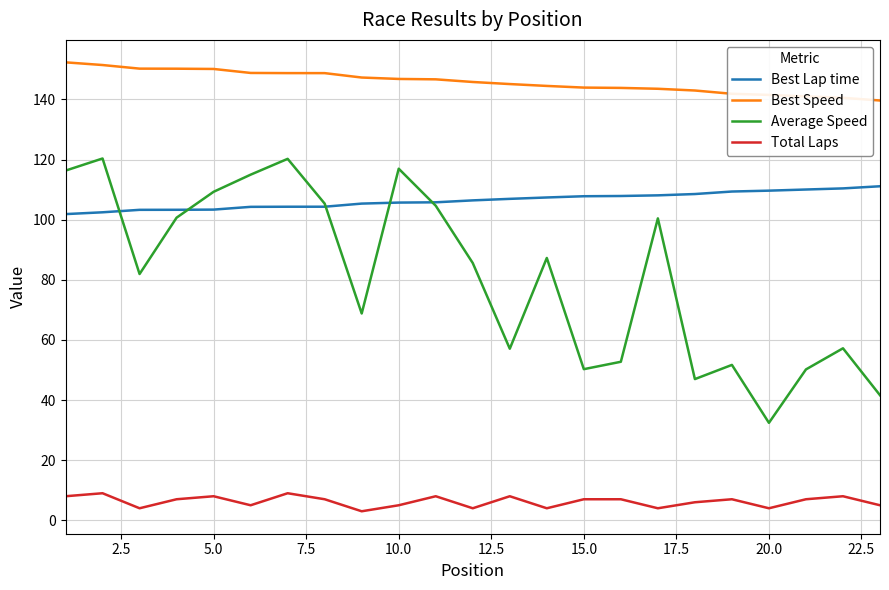

What are all the series names shown in the legend?

Best Lap time, Best Speed, Average Speed, Total Laps